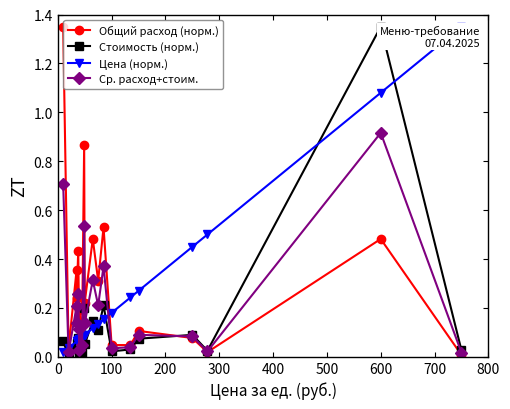

Reading left to right, transcribe all the data shown in this chart.

Общий расход (норм.): 1.4	0.0	0.4	0.2	0.4	0.0	0.2	0.1	0.9	0.2	0.5	0.3	0.5	0.0	0.0	0.1	0.1	0.0	0.5	0.0
Стоимость (норм.): 0.1	0.0	0.1	0.0	0.1	0.0	0.0	0.0	0.2	0.1	0.1	0.1	0.2	0.0	0.0	0.1	0.1	0.0	1.4	0.0
Цена (норм.): 0.0	0.0	0.1	0.1	0.1	0.1	0.1	0.1	0.1	0.1	0.1	0.1	0.2	0.2	0.2	0.3	0.5	0.5	1.1	1.4
Ср. расход+стоим.: 0.7	0.0	0.2	0.1	0.3	0.0	0.1	0.0	0.5	0.1	0.3	0.2	0.4	0.0	0.0	0.1	0.1	0.0	0.9	0.0